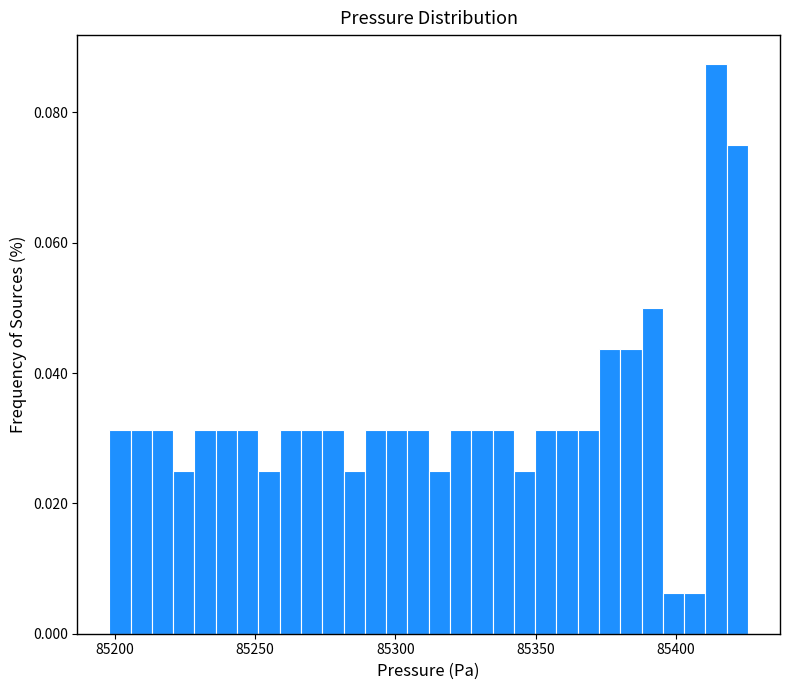

Read against the x-axis, roughly where is the centre of the tallest bar?

85415